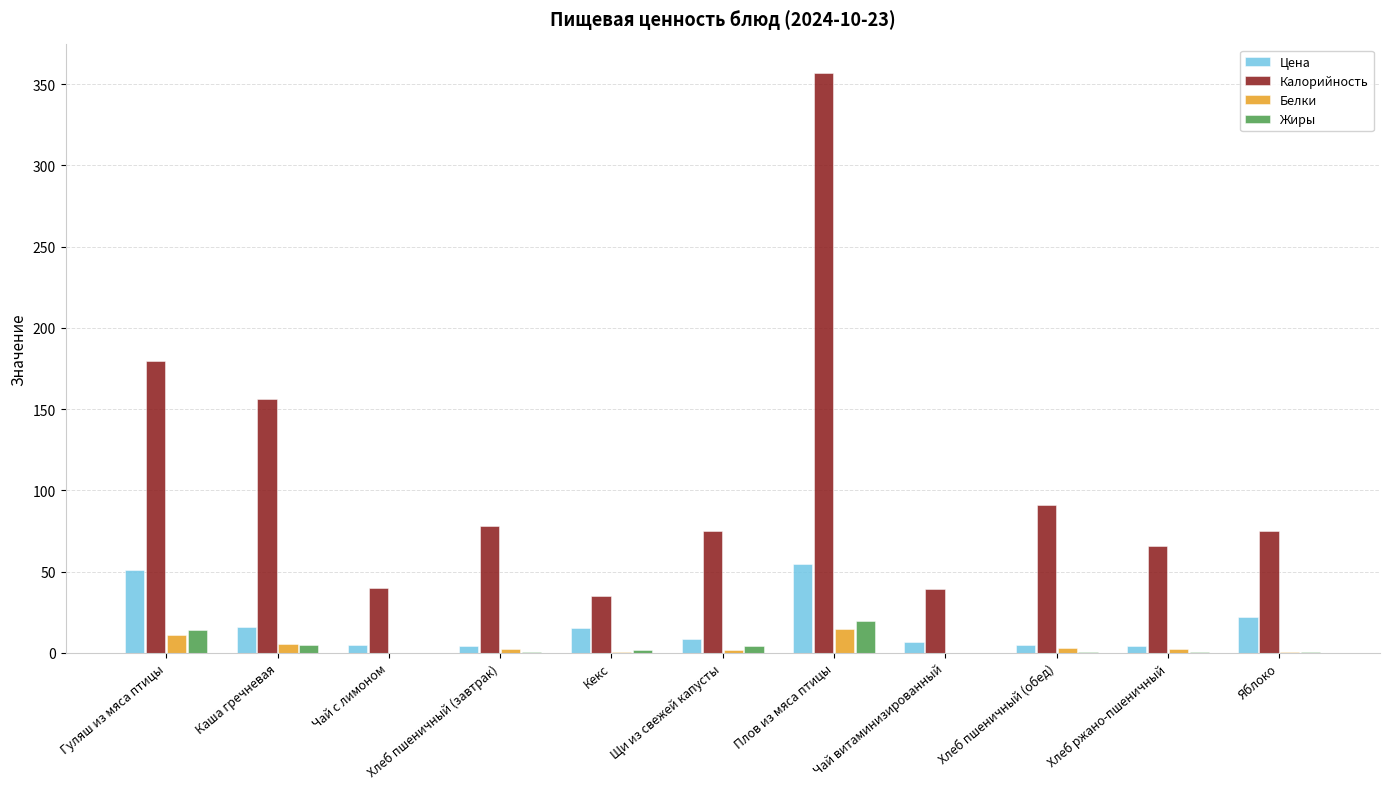

How many groups of bars are there?

11